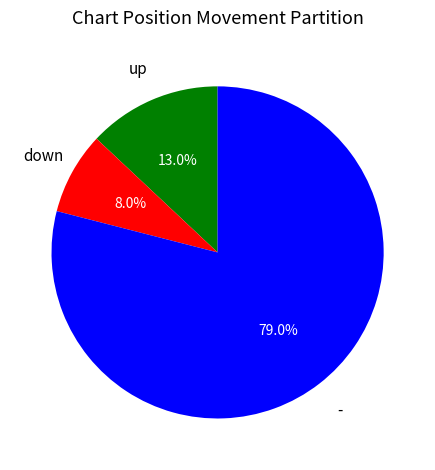

Is there any slice that represents more than half of the pie?

Yes